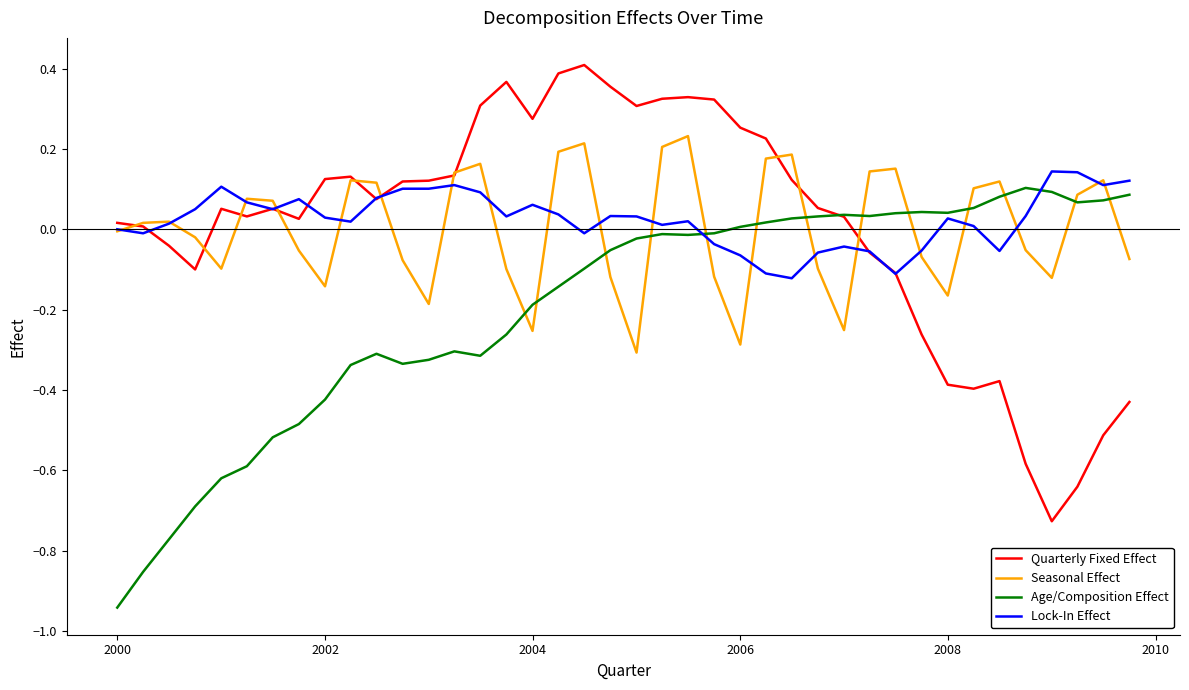

True or false: Quarterly Fixed Effect has more than 1 points higher than both neighbors.

True